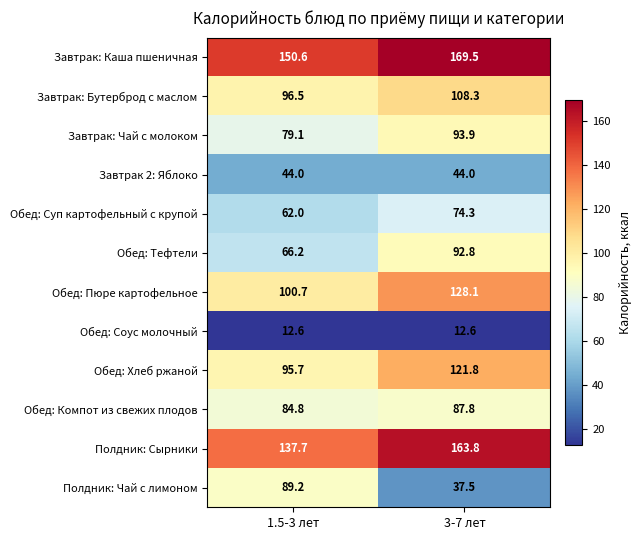

What is the smallest value displayed?

12.6